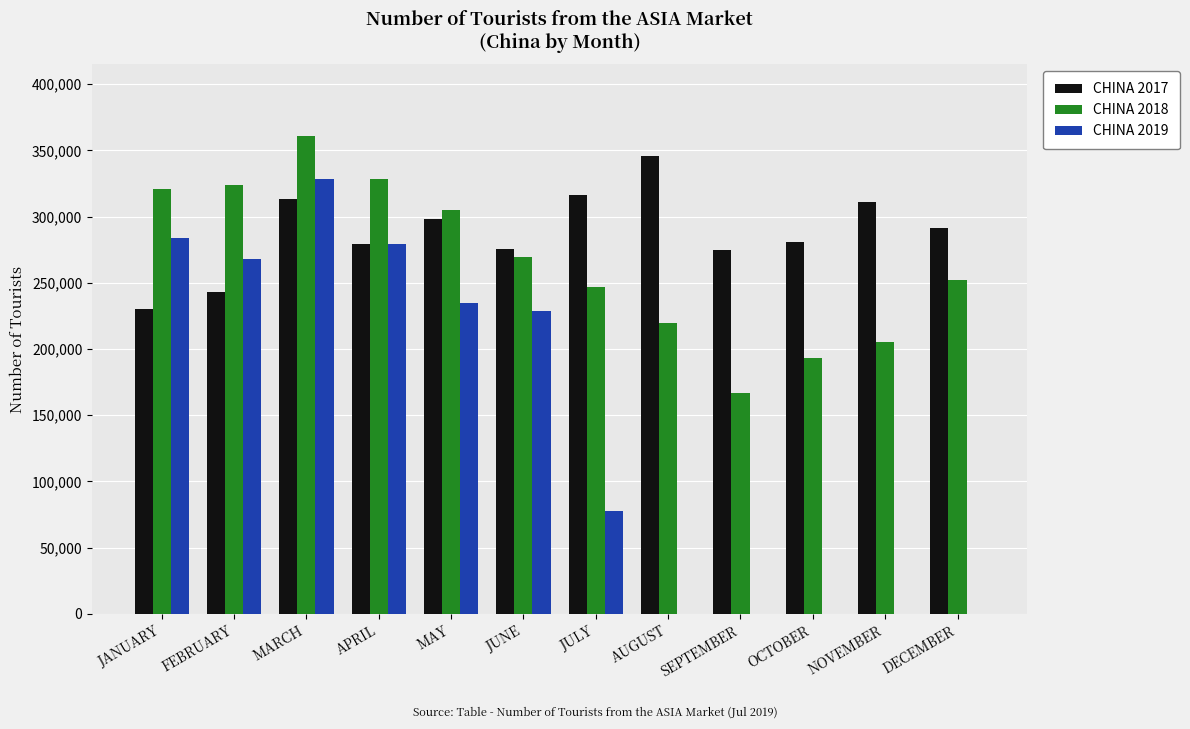

What is the sum of the CHINA 2017 values at MAY and OCTOBER?

579065